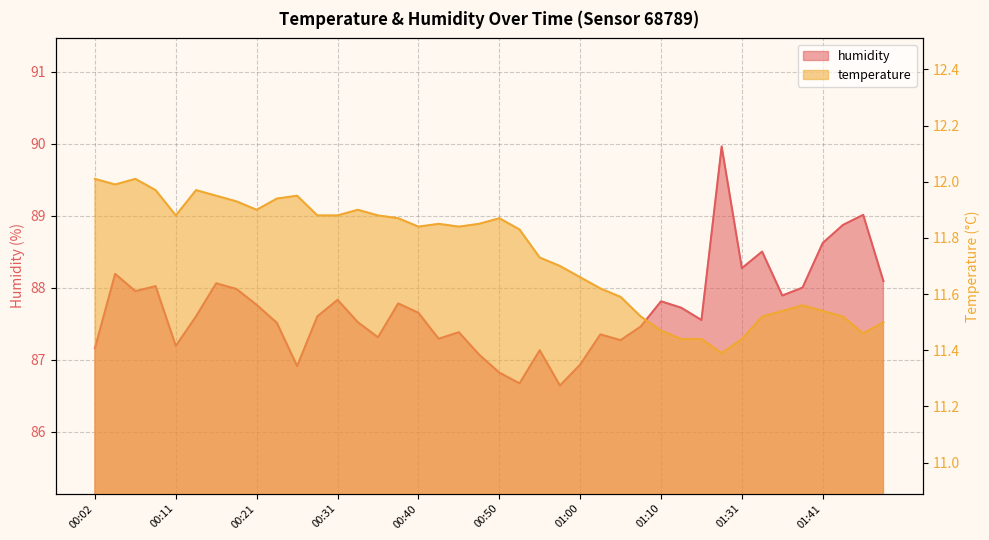

Rank the series by their maximum value, from highest to lowest.

humidity, temperature